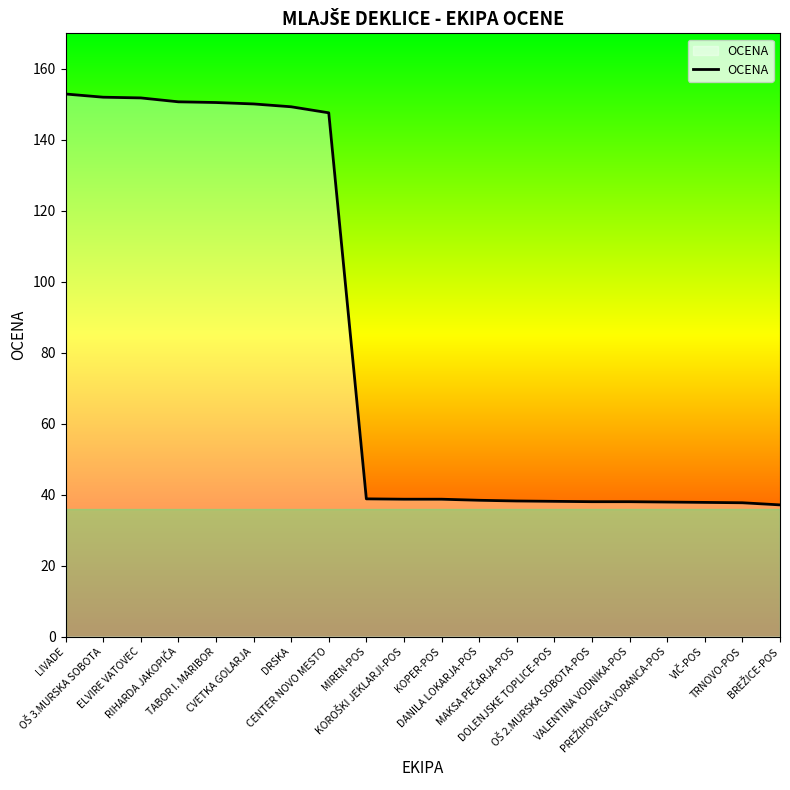

How many lines are shown in the chart?

1